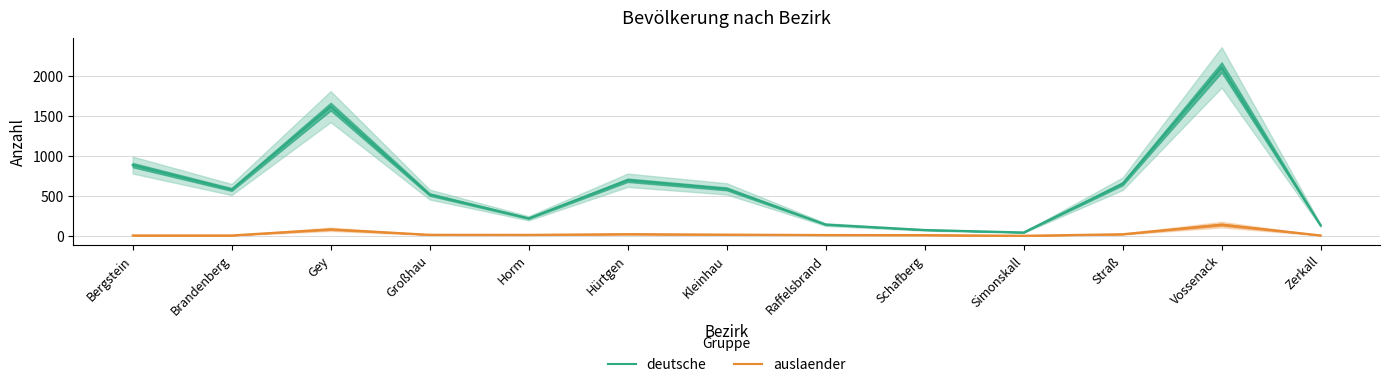

What is the label of the 12th point from the right?

Brandenberg